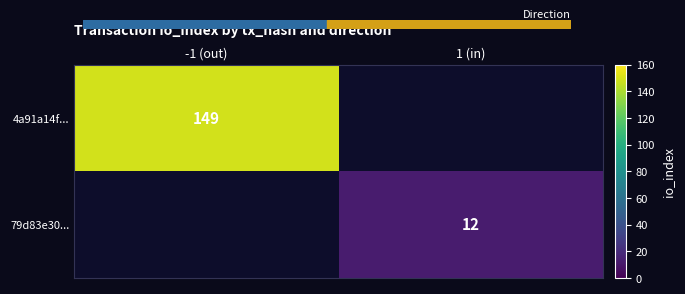

At how many categories does at least one series exceed 103?

1